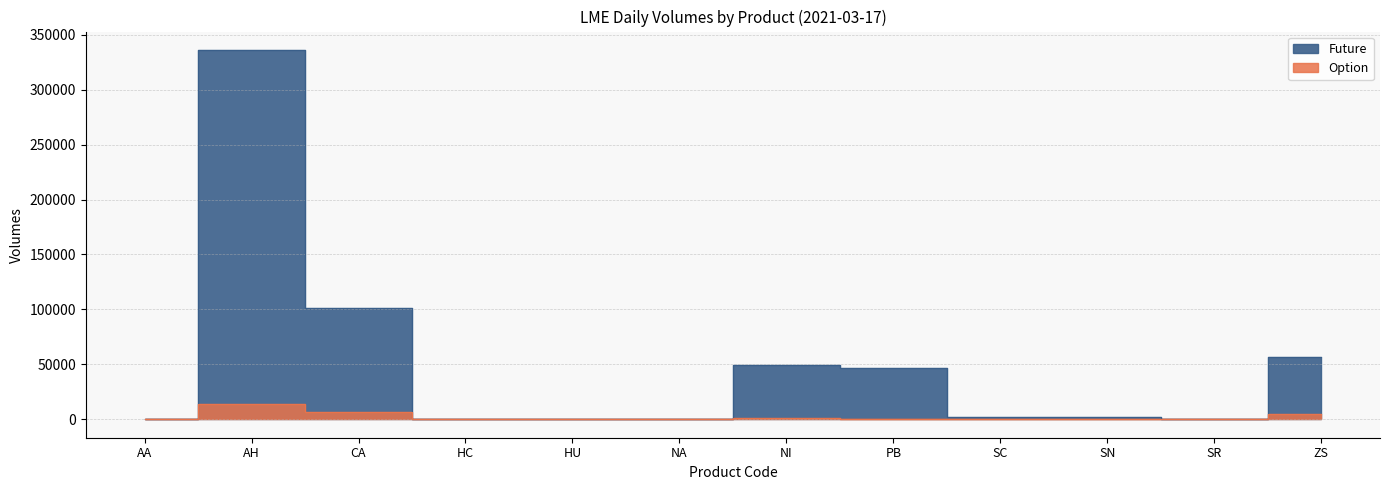

Where is Option nearest to the value 7009?

CA